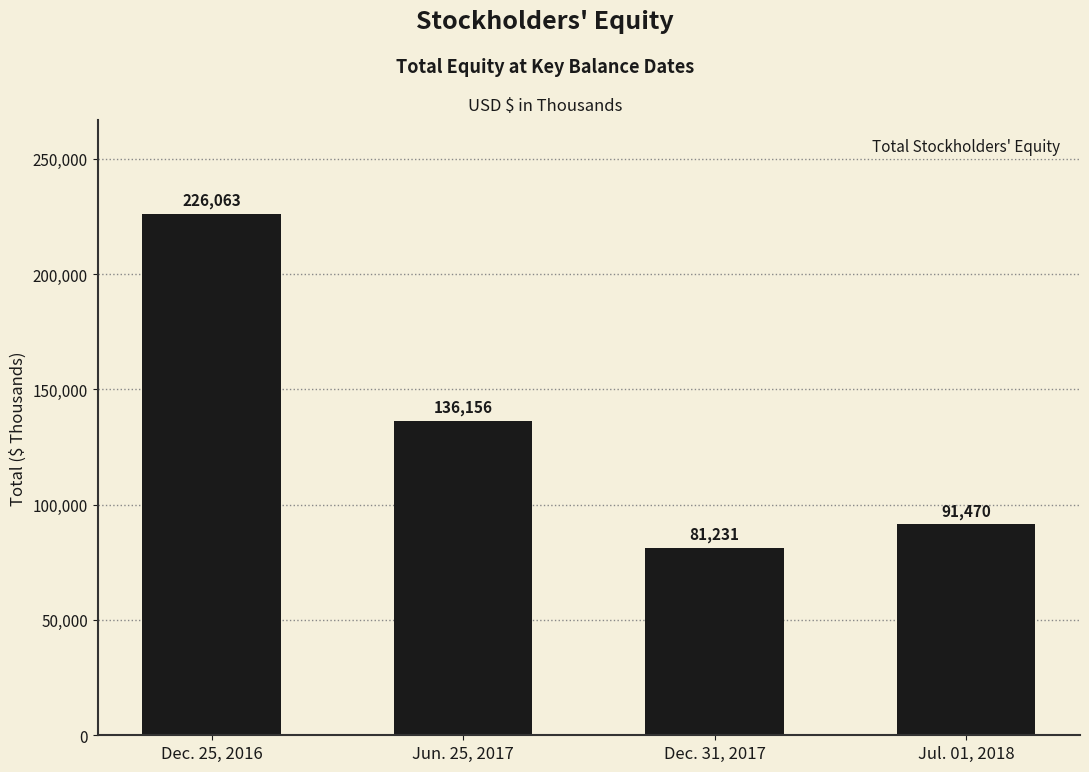

Which category has the lowest value across all series?

Dec. 31, 2017